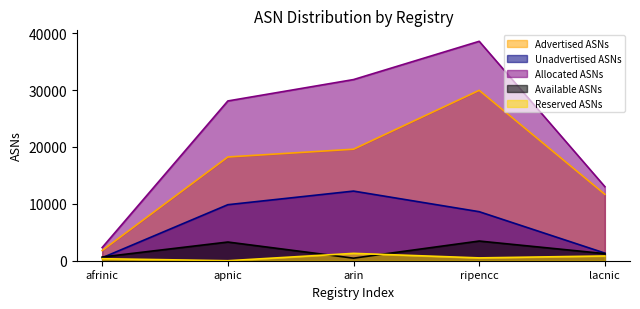

What is the maximum value for Advertised ASNs?

29962